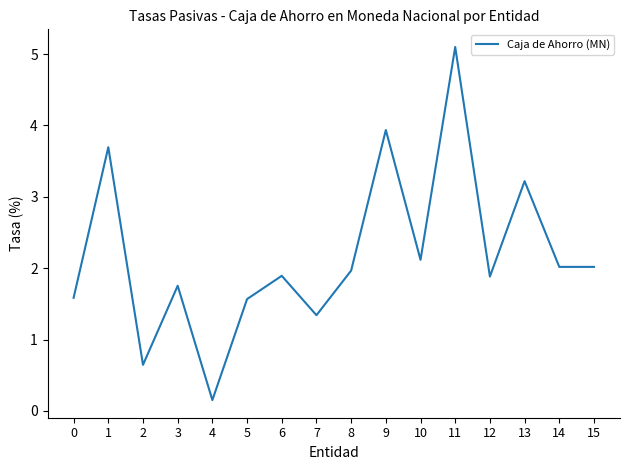

At which category does the data reach its first local peak?

1